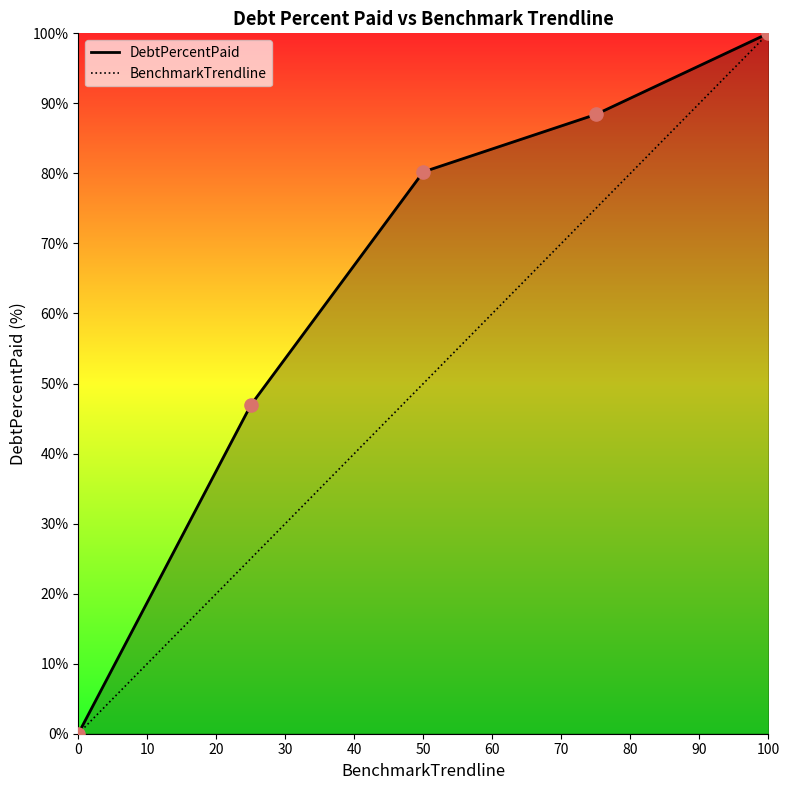

Which series has the largest total across all categories?

DebtPercentPaid